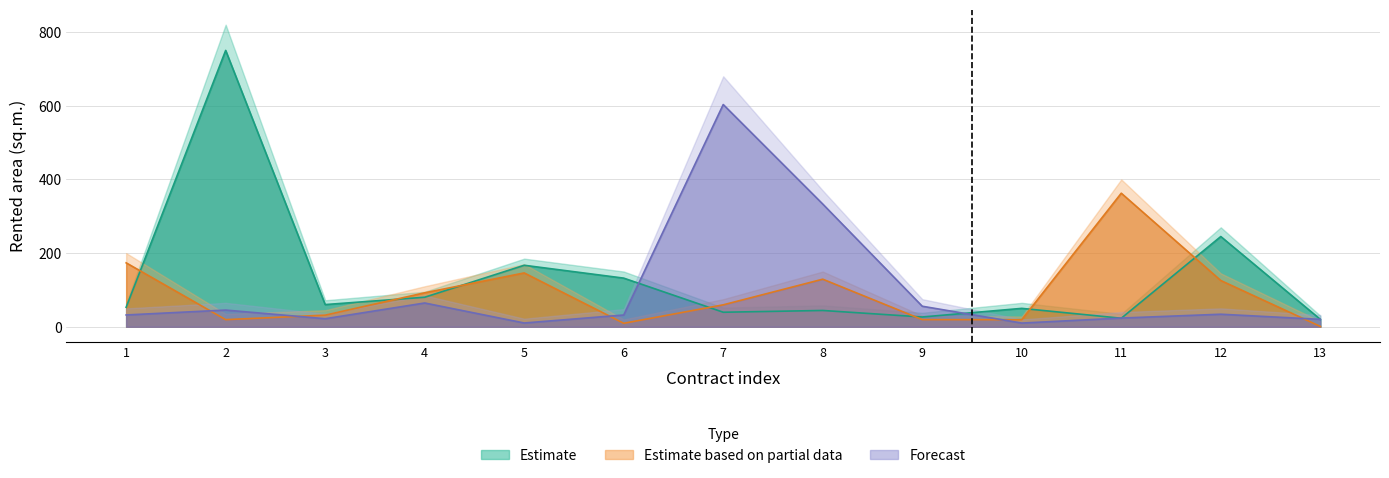

Between 10 and 13, which is larger?

10